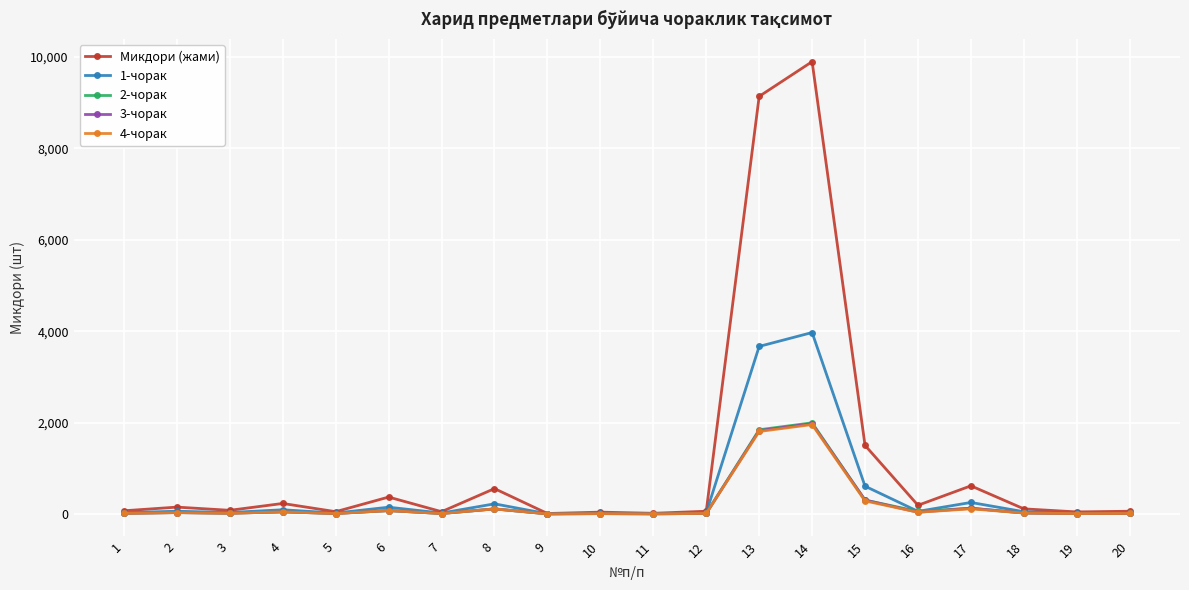

True or false: 2-чорак has more than 0 points higher than both neighbors.

True